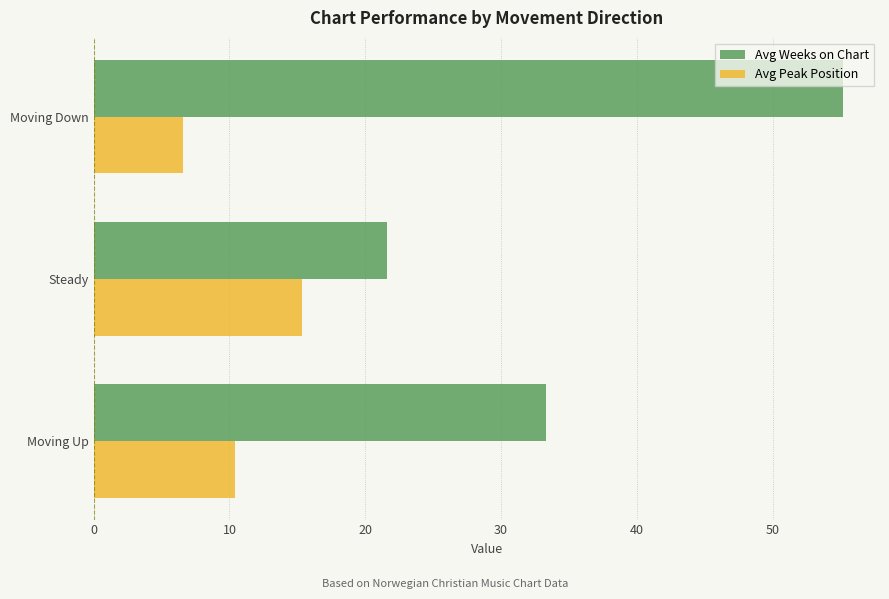

At which label does Avg Peak Position reach its peak?

Steady